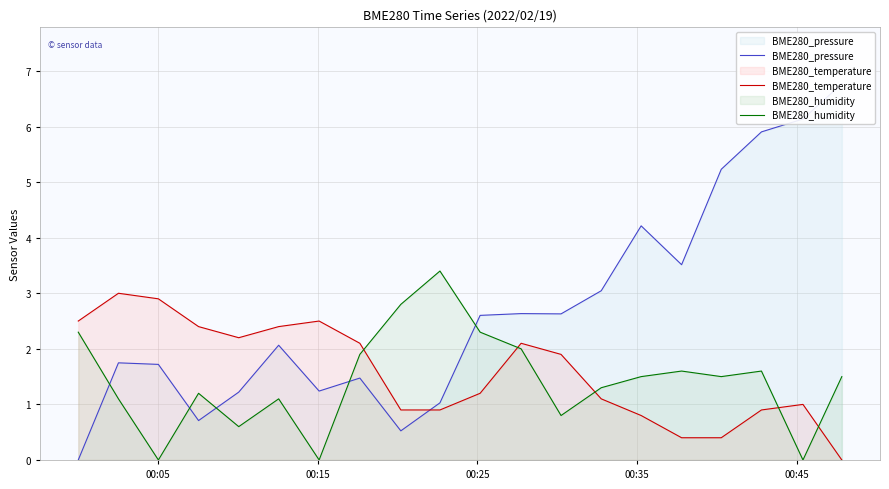

In BME280_temperature, how many points are lower than both neighbors (excluding endpoints)?

1